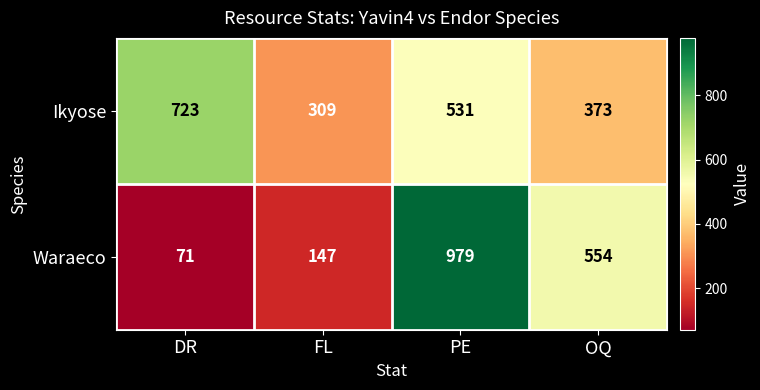

What is the difference between the highest and lowest values at PE?

448